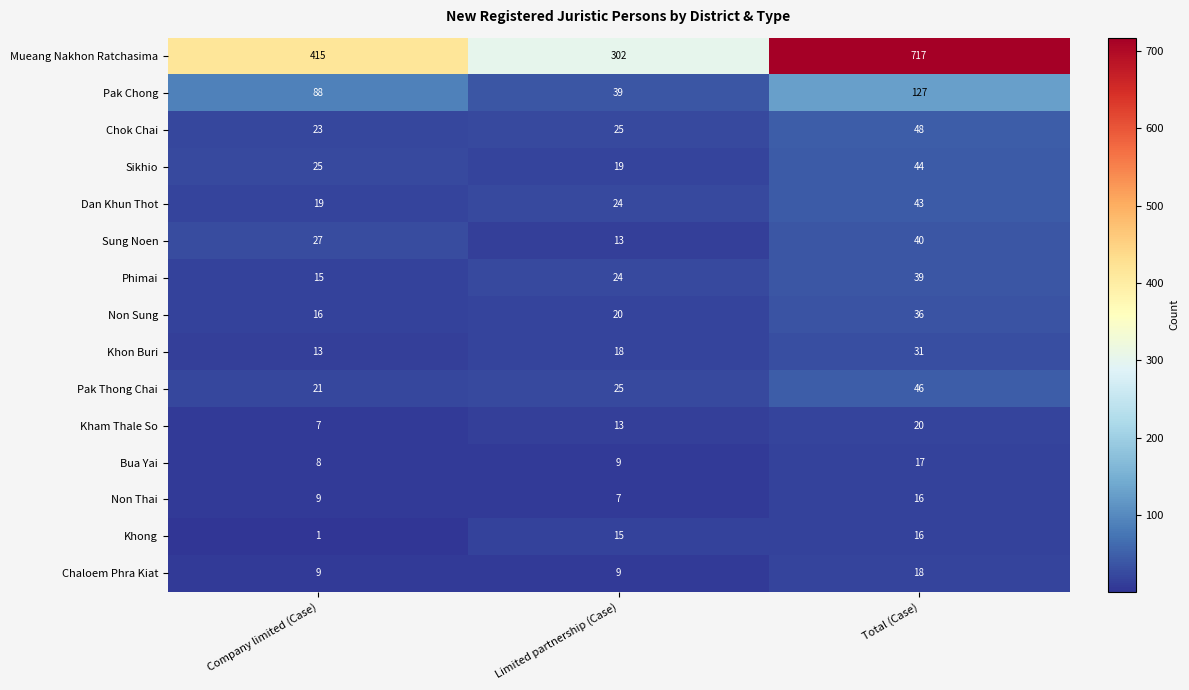

At how many categories does at least one series exceed 583?

1